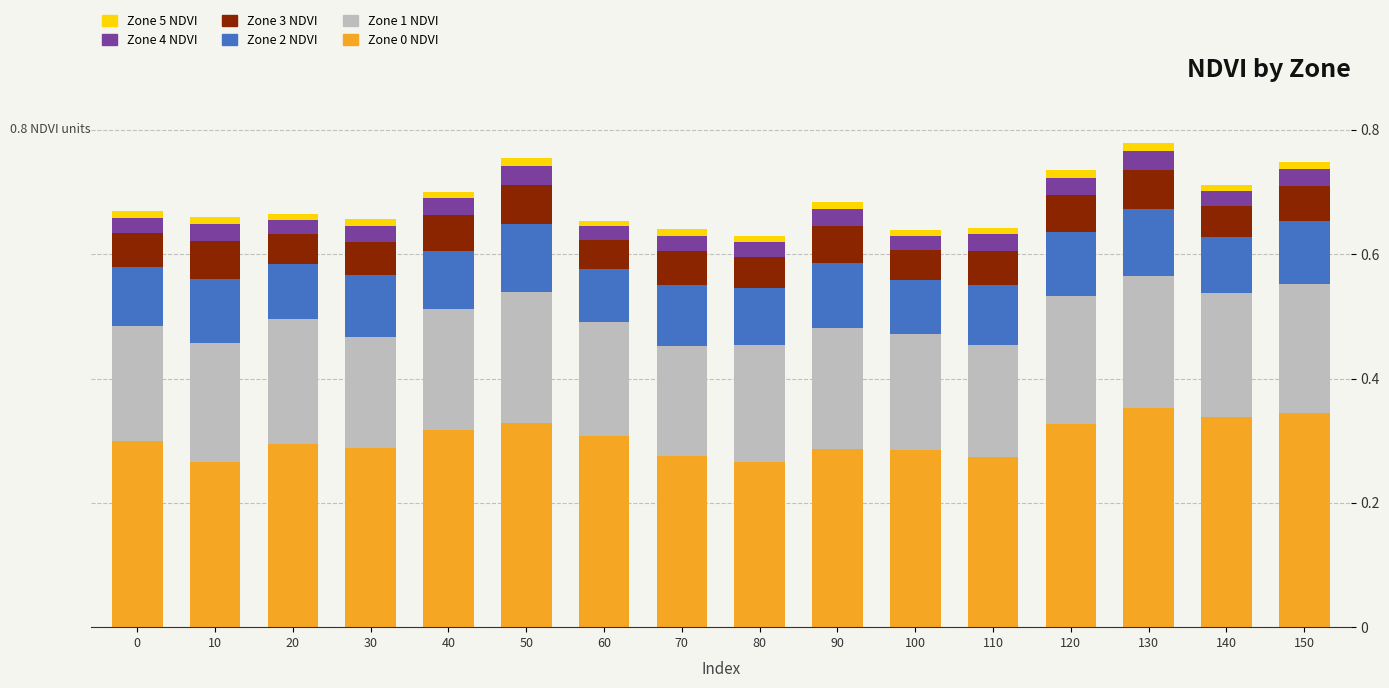

The value of Zone 0 NDVI at 90 is 0.1. True or false?

False